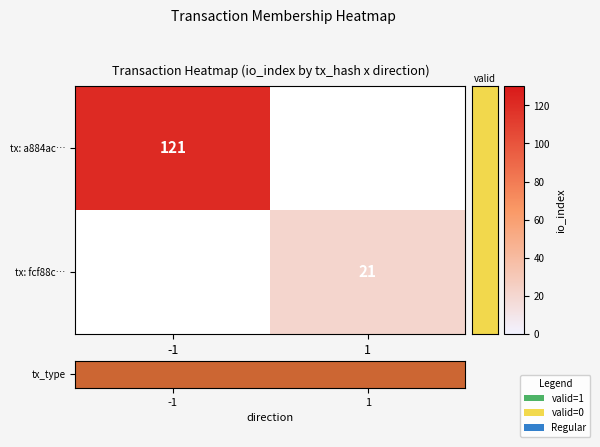

List the series in order of their peak value, highest first.

tx_type, tx: fcf88c…